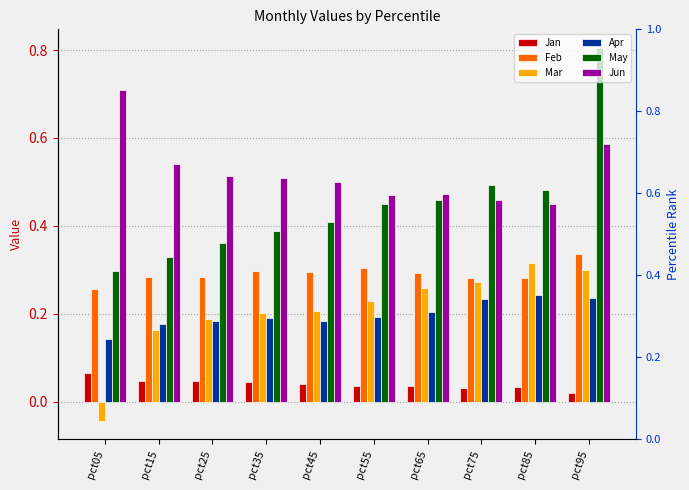

Reading left to right, list all the values displayed in this chart.

Jan: 0.1	0.0	0.0	0.0	0.0	0.0	0.0	0.0	0.0	0.0
Feb: 0.3	0.3	0.3	0.3	0.3	0.3	0.3	0.3	0.3	0.3
Mar: -0.0	0.2	0.2	0.2	0.2	0.2	0.3	0.3	0.3	0.3
Apr: 0.1	0.2	0.2	0.2	0.2	0.2	0.2	0.2	0.2	0.2
May: 0.3	0.3	0.4	0.4	0.4	0.5	0.5	0.5	0.5	0.8
Jun: 0.7	0.5	0.5	0.5	0.5	0.5	0.5	0.5	0.4	0.6